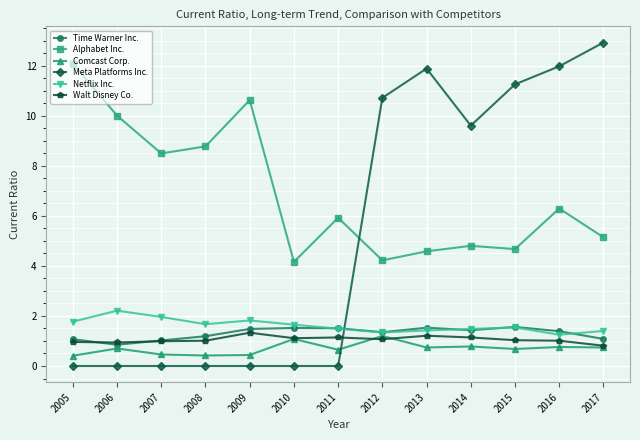

Is the value of Walt Disney Co. at 2010 greater than the value of Meta Platforms Inc. at 2011?

Yes